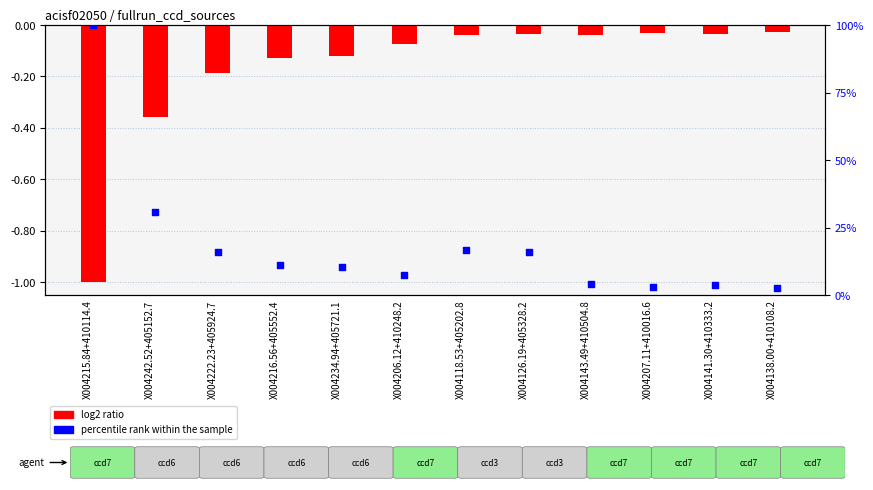

Which series has the largest total across all categories?

percentile rank within the sample